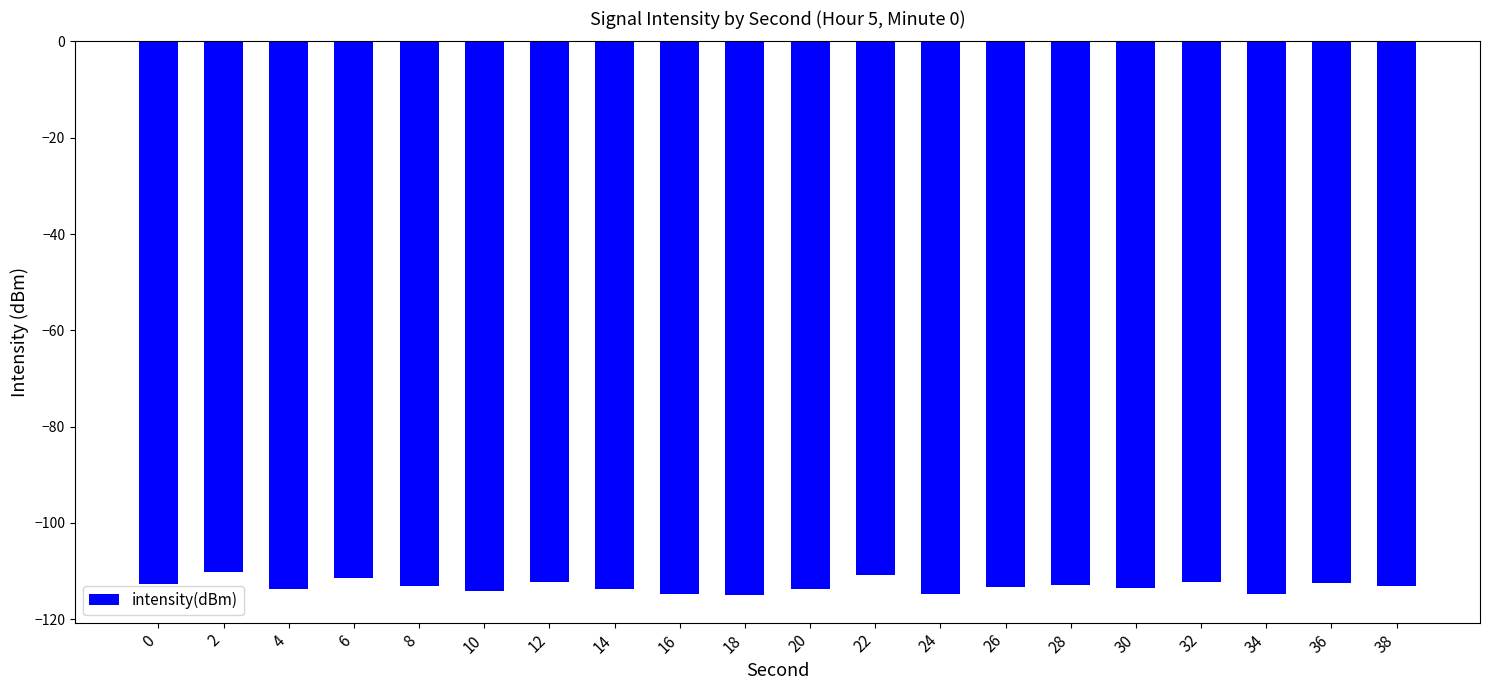

What is the difference between the values at 2 and 36?

2.3